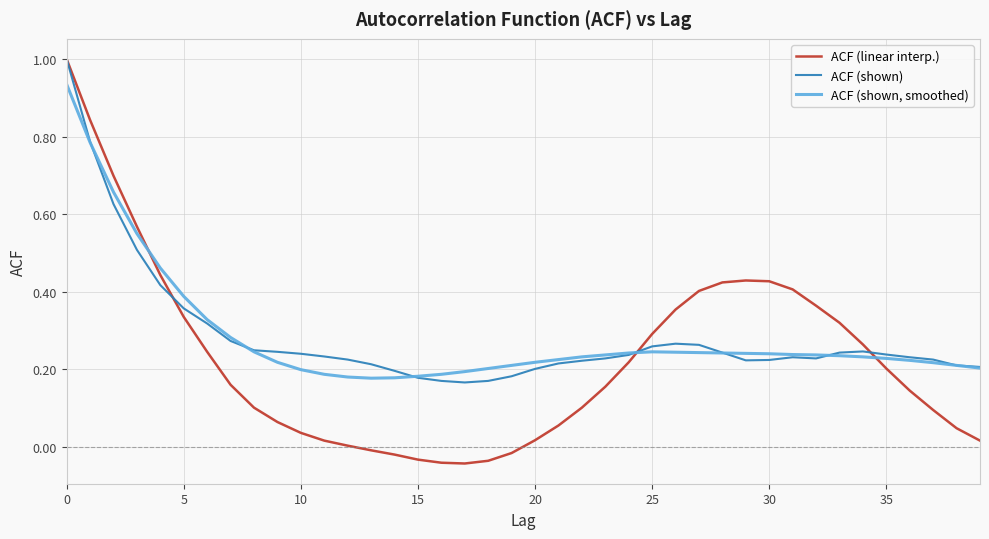

Which series has the widest spread of values?

ACF (linear interp.)